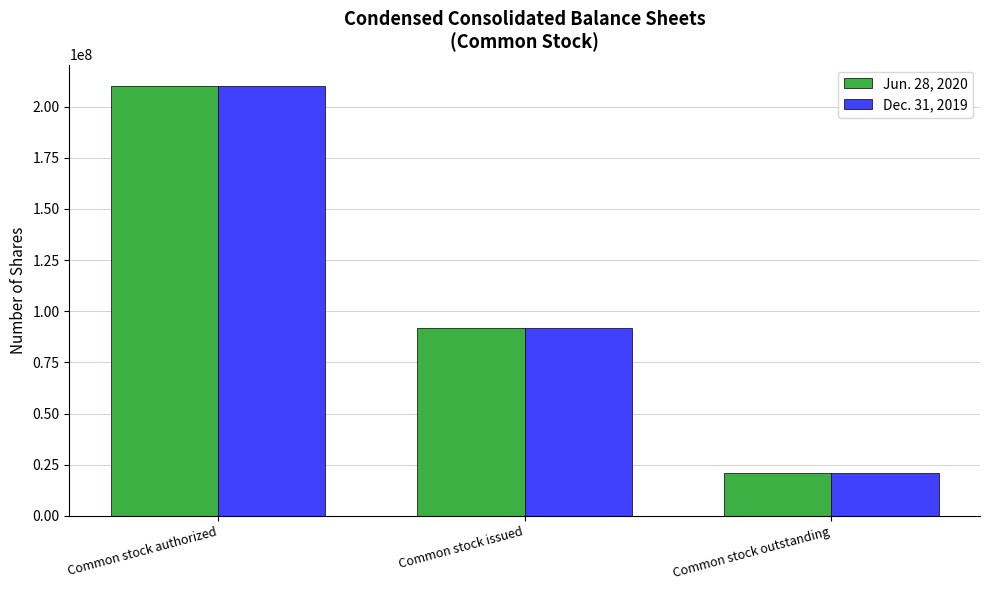

What position from the left is Common stock authorized?

1